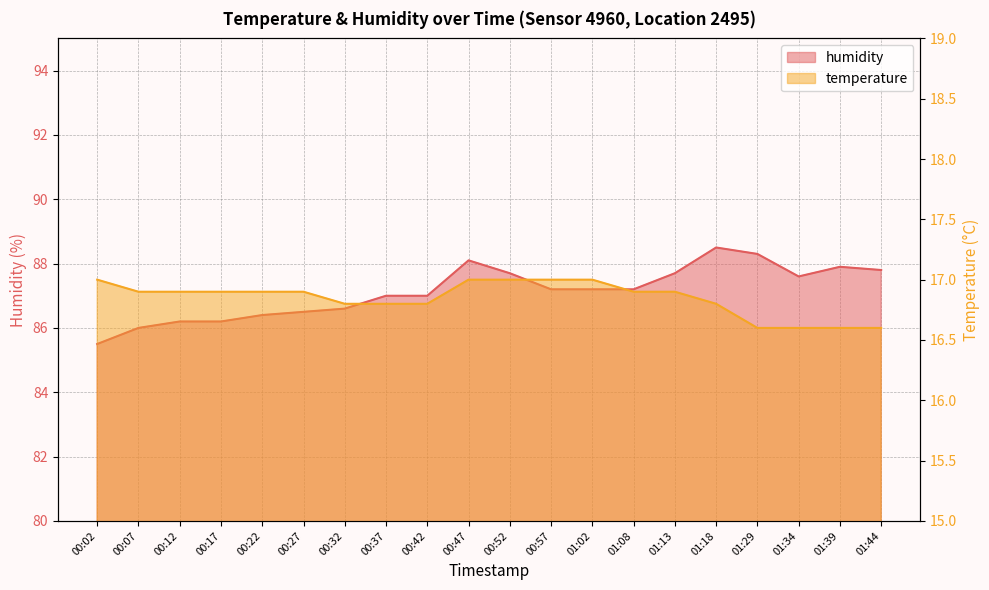

Reading right to left, transcribe all the data shown in this chart.

temperature: 01:44=16.6	01:39=16.6	01:34=16.6	01:29=16.6	01:18=16.8	01:13=16.9	01:08=16.9	01:02=17.0	00:57=17.0	00:52=17.0	00:47=17.0	00:42=16.8	00:37=16.8	00:32=16.8	00:27=16.9	00:22=16.9	00:17=16.9	00:12=16.9	00:07=16.9	00:02=17.0
humidity: 01:44=87.8	01:39=87.9	01:34=87.6	01:29=88.3	01:18=88.5	01:13=87.7	01:08=87.2	01:02=87.2	00:57=87.2	00:52=87.7	00:47=88.1	00:42=87.0	00:37=87.0	00:32=86.6	00:27=86.5	00:22=86.4	00:17=86.2	00:12=86.2	00:07=86.0	00:02=85.5